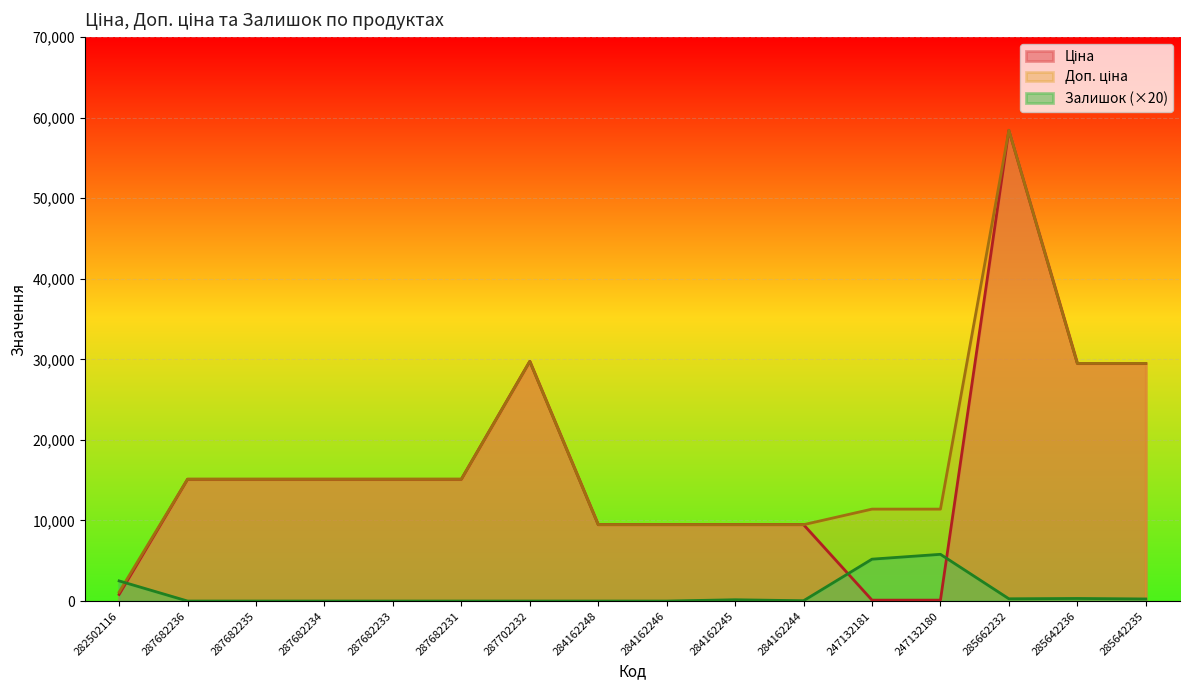

How many data points in Залишок are above 40?

7